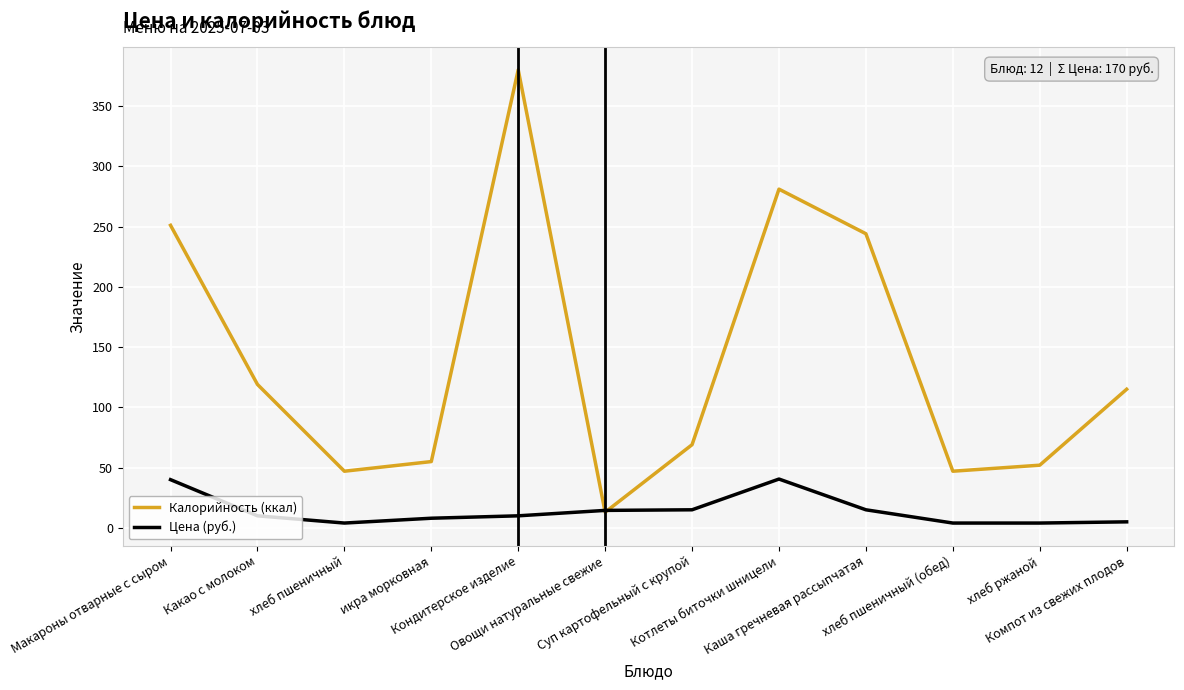

Which series changed the most between хлеб пшеничный and Кондитерское изделие?

Калорийность (ккал)